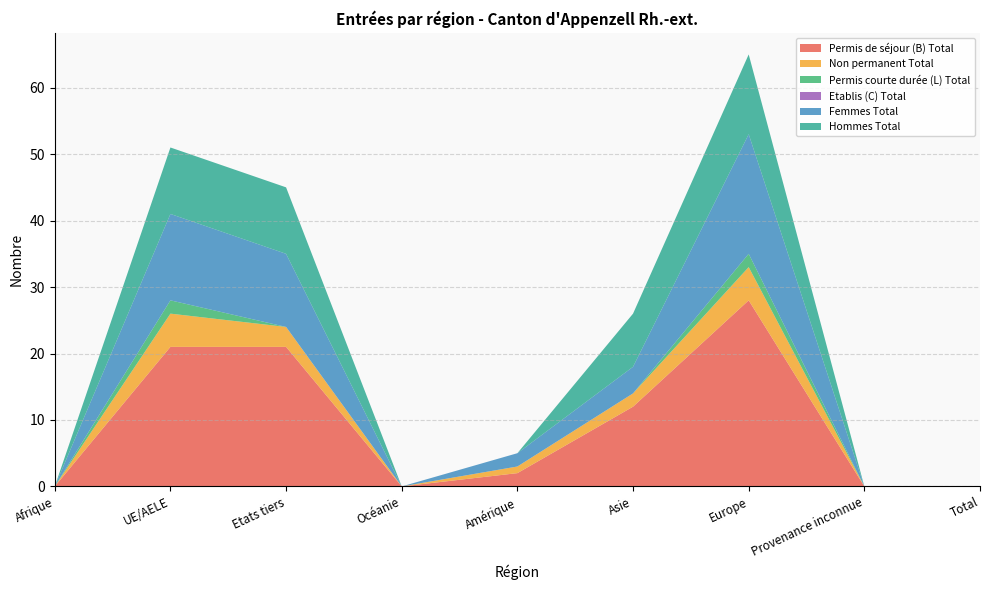

Reading left to right, list all the values displayed in this chart.

Permis de séjour (B) Total: 0	21	21	0	2	12	28	0	0
Non permanent Total: 0	5	3	0	1	2	5	0	0
Permis courte durée (L) Total: 0	2	0	0	0	0	2	0	0
Etablis (C) Total: 0	0	0	0	0	0	0	0	0
Femmes Total: 0	13	11	0	2	4	18	0	0
Hommes Total: 0	10	10	0	0	8	12	0	0